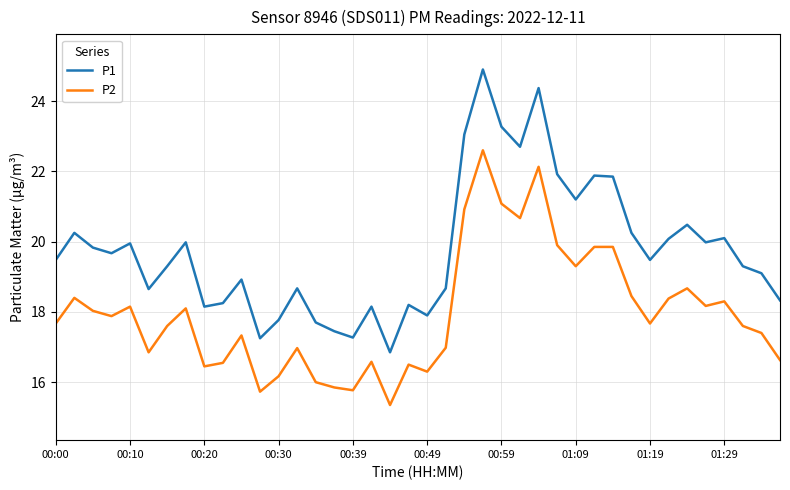

In P1, how many points are higher than both neighbors (excluding endpoints)?

12